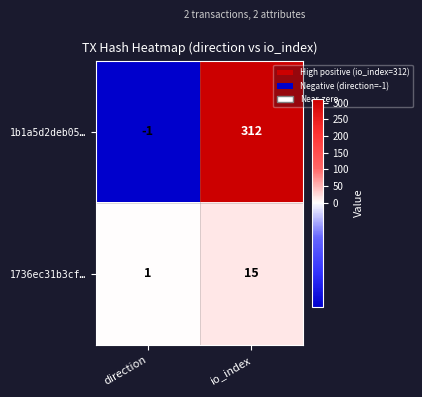

What is the spread (max minus min) of values at io_index?

297